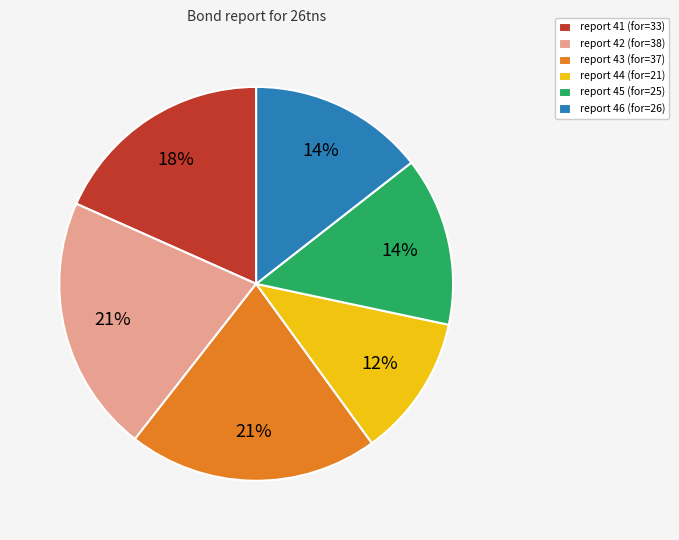

Is it true that report 42 (for=38) is 21% of the pie?

True